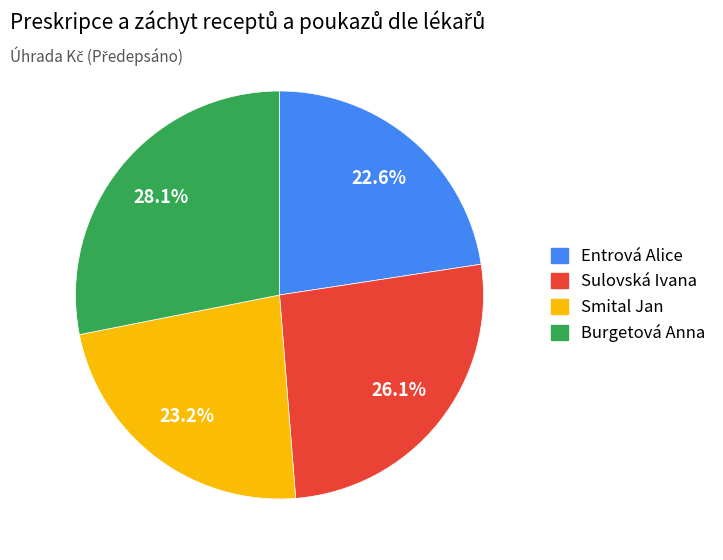

Is there a majority slice in this chart?

No